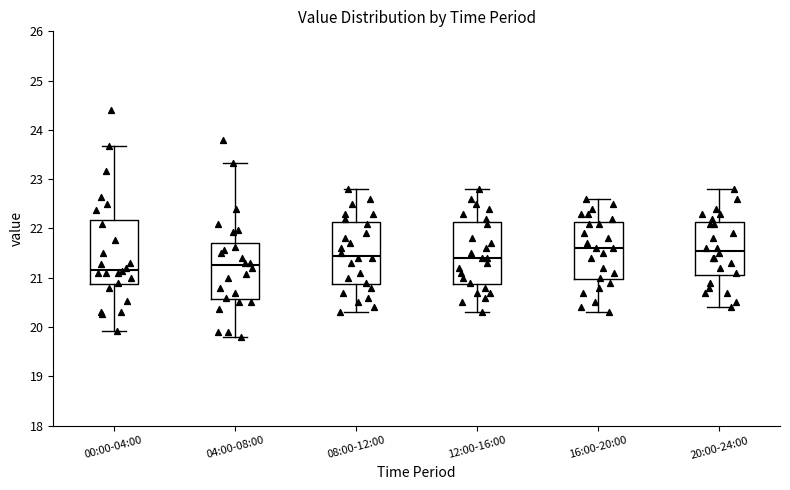

Where is the upper edge of the box for 00:00-04:00 on the y-axis? The values are not printed on the chart, so give them approximately, as read against the axis.

22.2